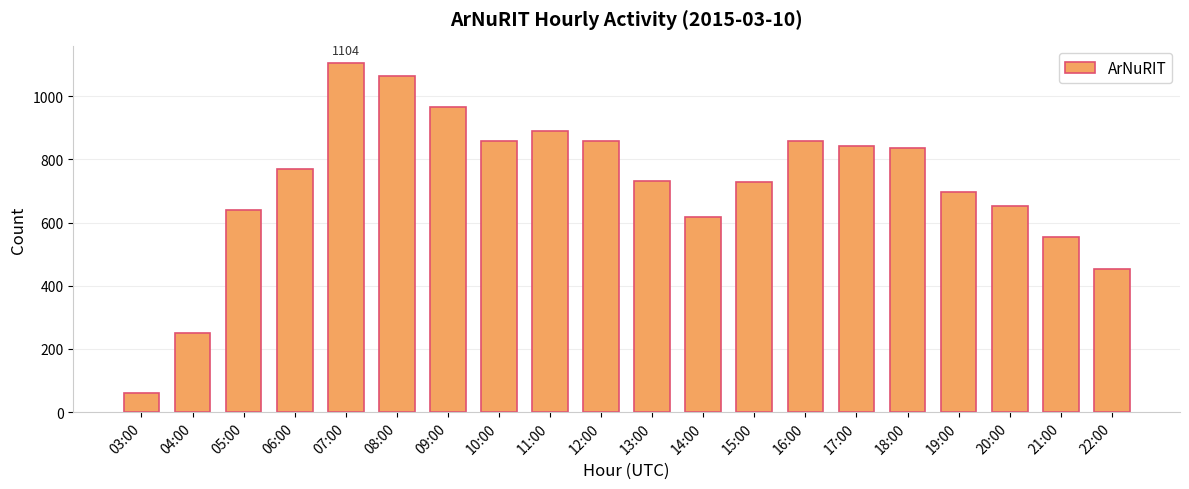

What value does the data have at 03:00, to the nearest 50?

50